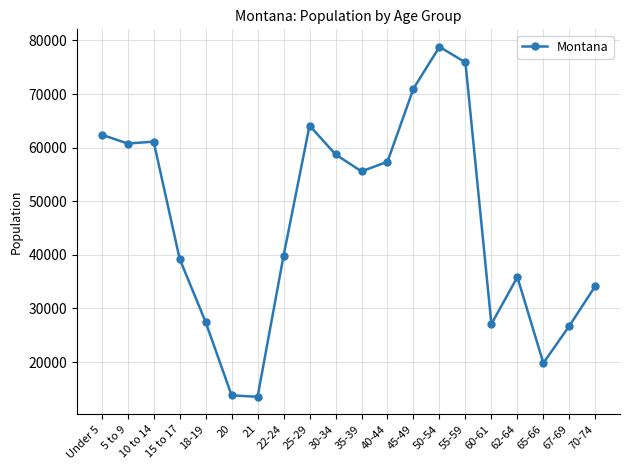

What is the maximum value shown in the chart?

78811